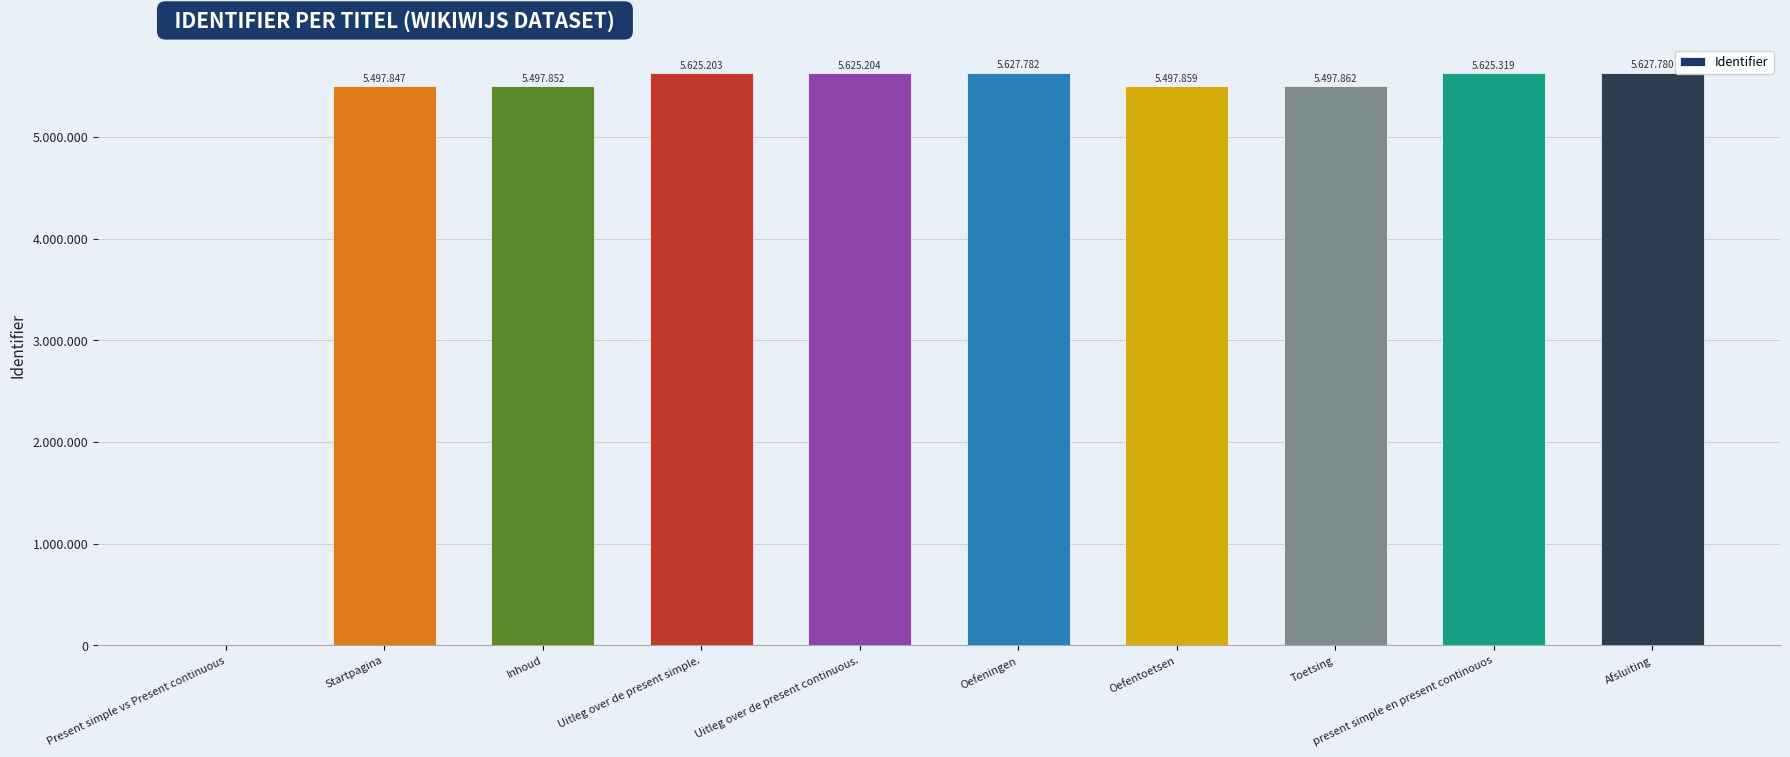

What position from the left is Oefentoetsen?

7